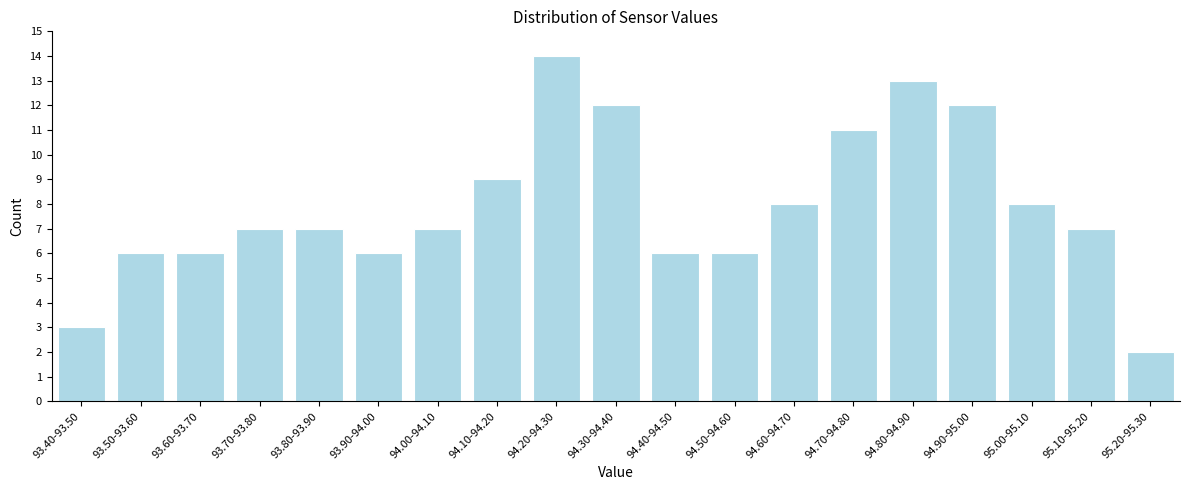

Reading left to right, list all the values displayed in this chart.

93.40-93.50=3	93.50-93.60=6	93.60-93.70=6	93.70-93.80=7	93.80-93.90=7	93.90-94.00=6	94.00-94.10=7	94.10-94.20=9	94.20-94.30=14	94.30-94.40=12	94.40-94.50=6	94.50-94.60=6	94.60-94.70=8	94.70-94.80=11	94.80-94.90=13	94.90-95.00=12	95.00-95.10=8	95.10-95.20=7	95.20-95.30=2